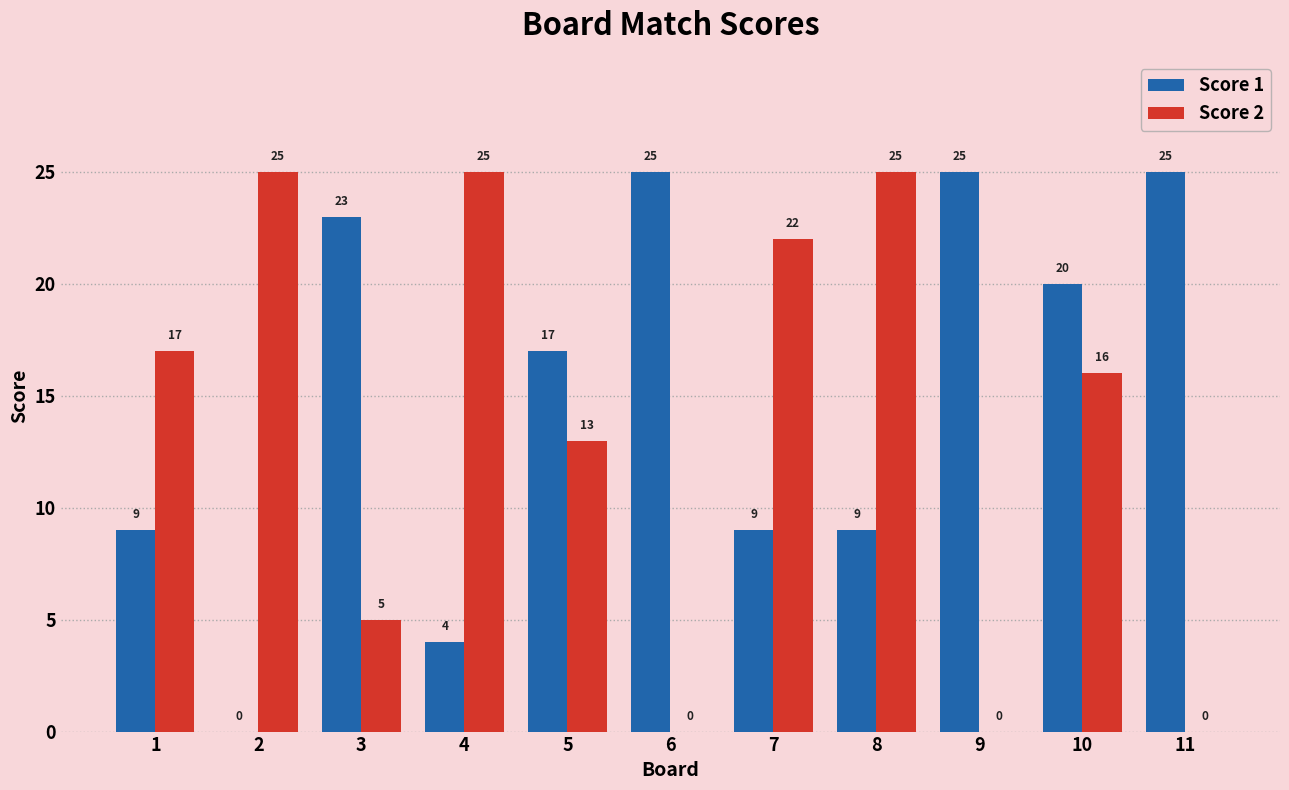

Reading left to right, list all the values displayed in this chart.

Score 1: 1=9	2=0	3=23	4=4	5=17	6=25	7=9	8=9	9=25	10=20	11=25
Score 2: 1=17	2=25	3=5	4=25	5=13	6=0	7=22	8=25	9=0	10=16	11=0